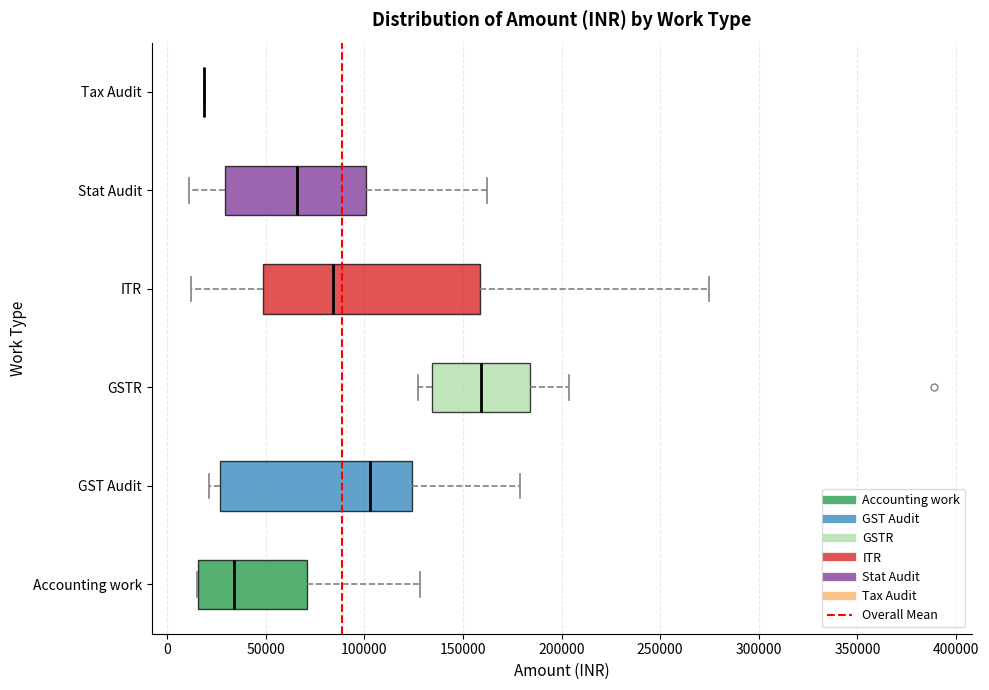

Reading bottom to top, transcribe this box plot: for each box, give where its median line is, the range the box spans, and where its two whiskers end, as read against the x-axis. The values are not printed on the chart, so give them approximately, as read against the axis.

Accounting work: median 35000, box 15000 to 70000, whiskers 15000 to 130000
GST Audit: median 105000, box 25000 to 125000, whiskers 20000 to 180000
GSTR: median 160000, box 135000 to 185000, whiskers 125000 to 205000
ITR: median 85000, box 50000 to 160000, whiskers 10000 to 275000
Stat Audit: median 65000, box 30000 to 100000, whiskers 10000 to 160000
Tax Audit: box collapsed to a line at 20000, whiskers 20000 to 20000